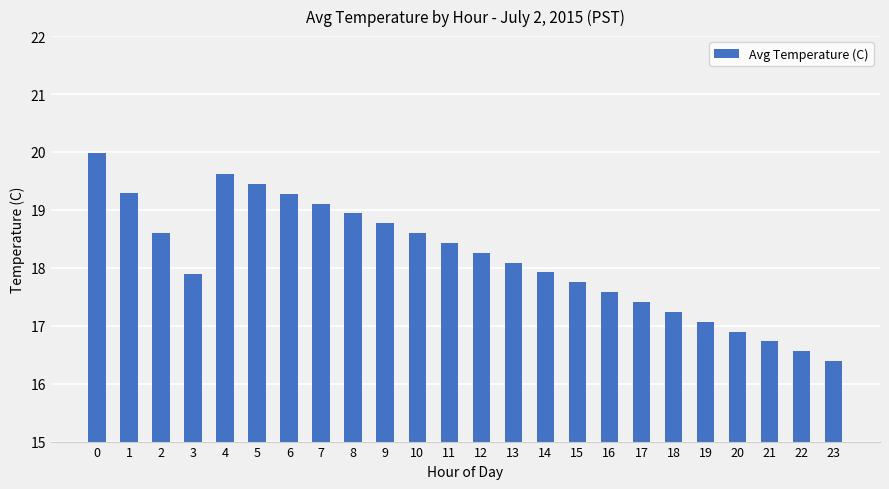

What is the greatest value displayed?

20.0